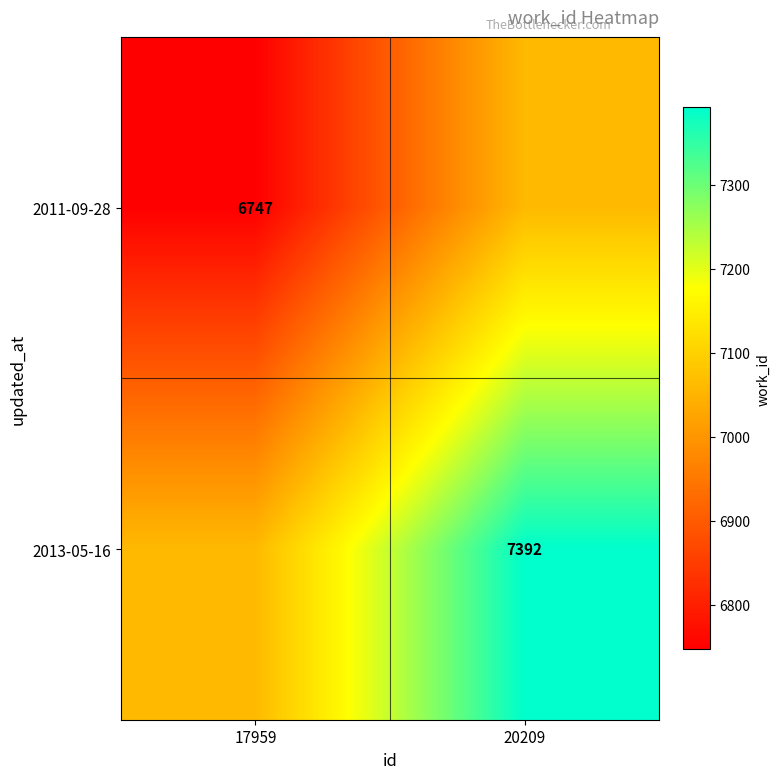

True or false: 2013-05-16 has a value of 7392 at 20209.

True